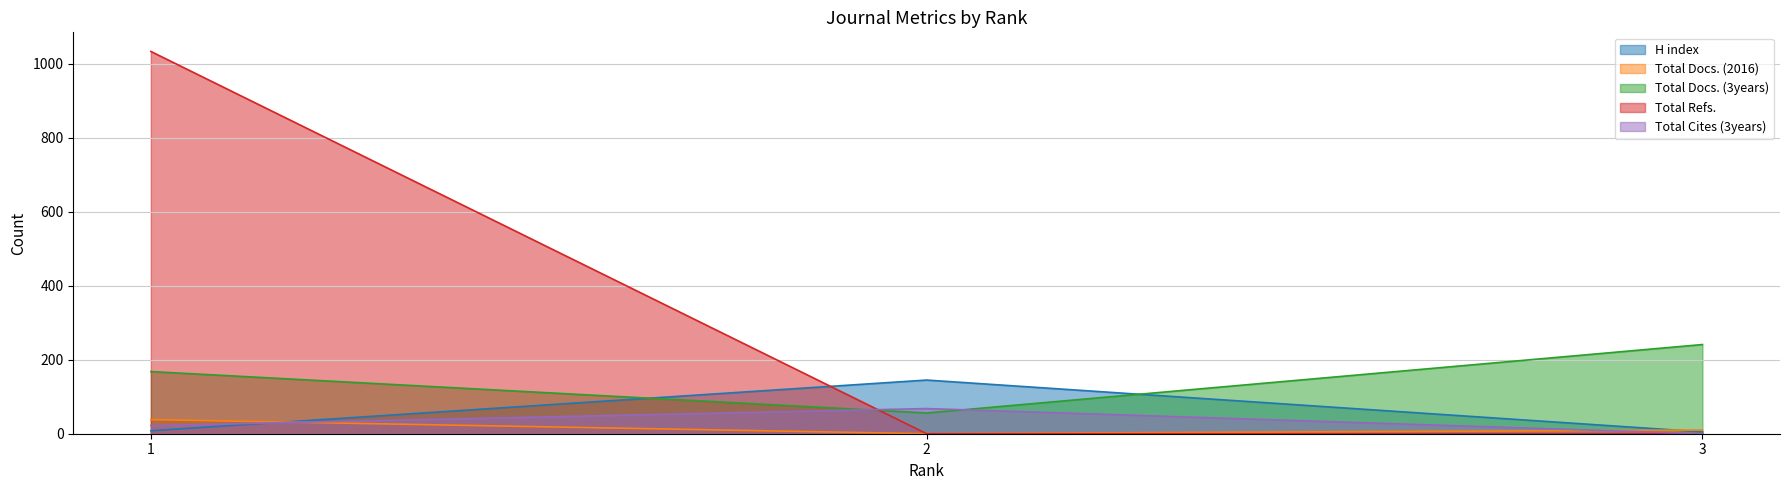

Reading left to right, what are all the values shown in this chart?

H index: 8	145	5
Total Docs. (2016): 38	0	10
Total Docs. (3years): 168	56	241
Total Refs.: 1033	0	0
Total Cites (3years): 22	68	0